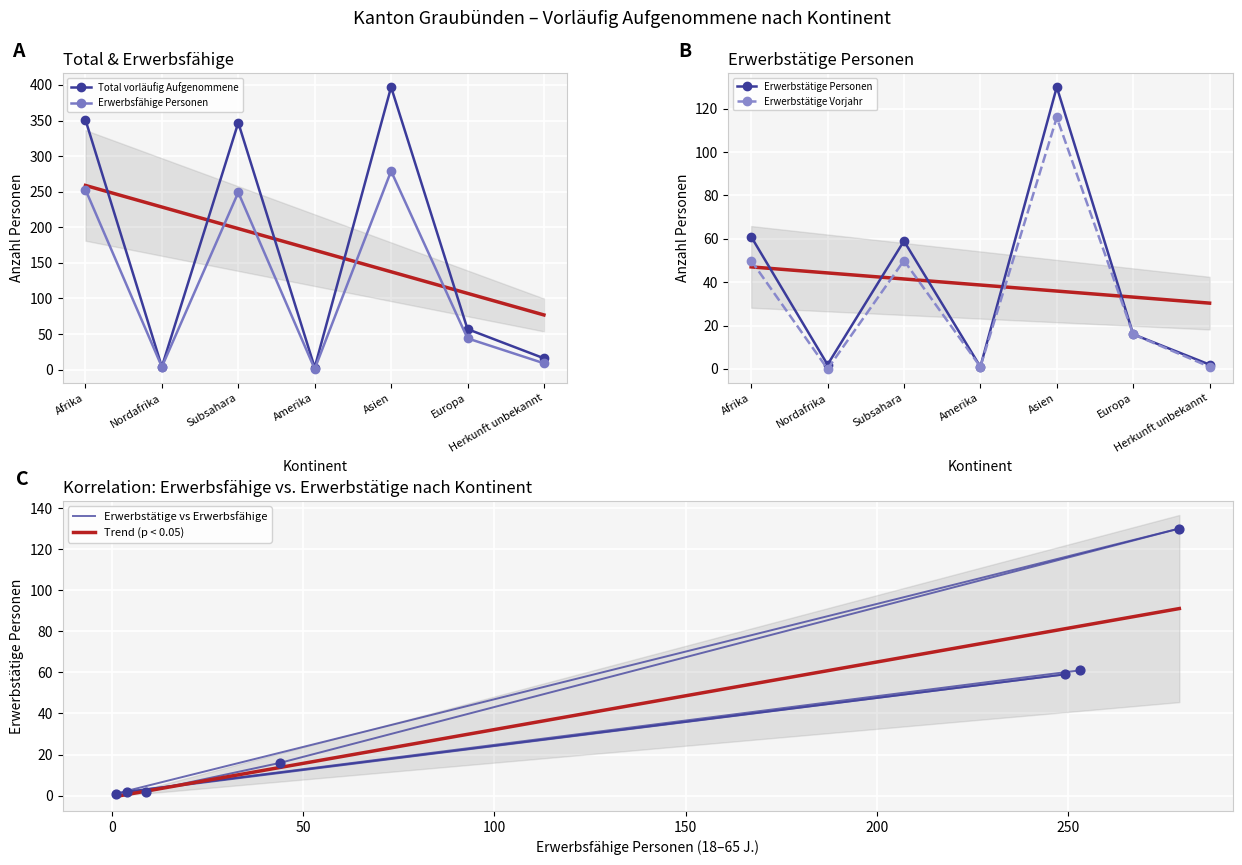

True or false: Total vorläufig Aufgenommene has a value of 621 at Afrika.

False